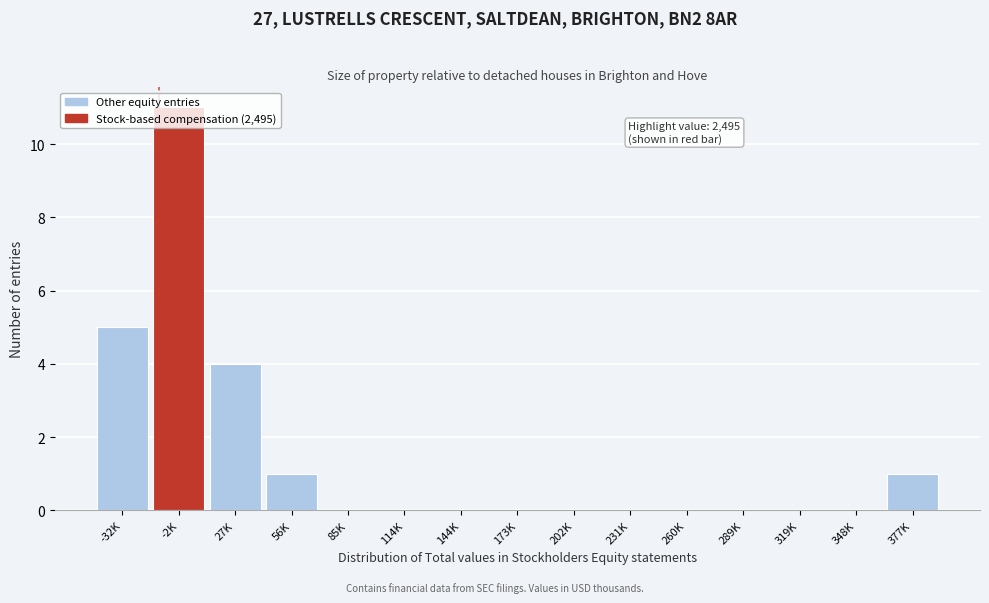

Which has a higher value, 114K or 377K?

377K